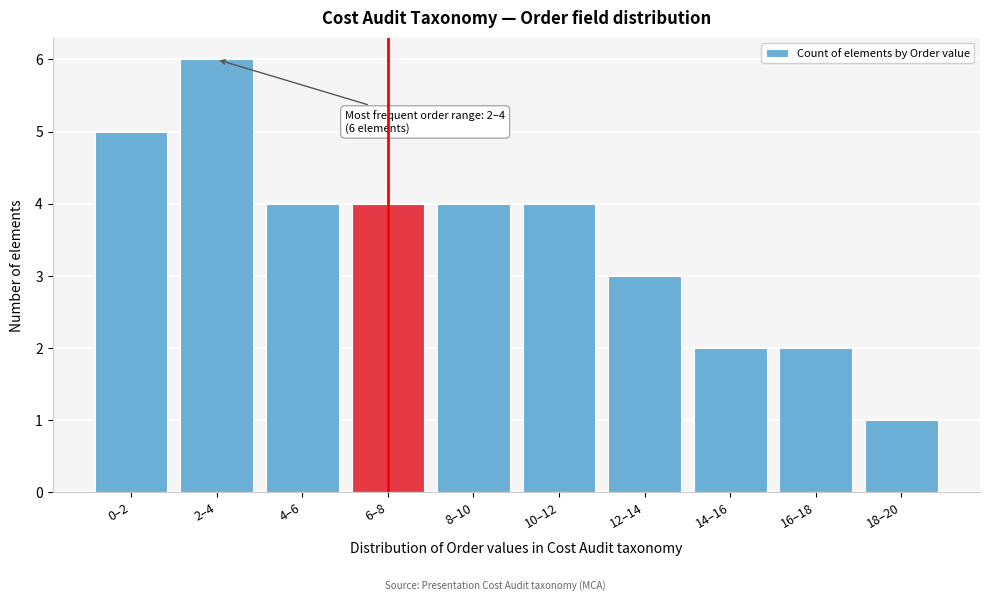

Reading right to left, what are all the values shown in this chart?

18–20=1	16–18=2	14–16=2	12–14=3	10–12=4	8–10=4	6–8=4	4–6=4	2–4=6	0–2=5